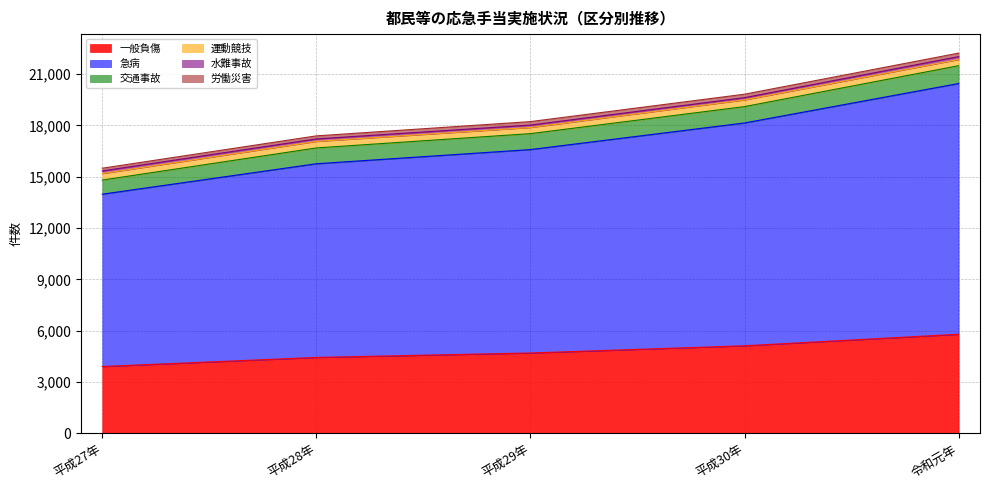

True or false: 交通事故 has a value of 957 at 平成30年.

True